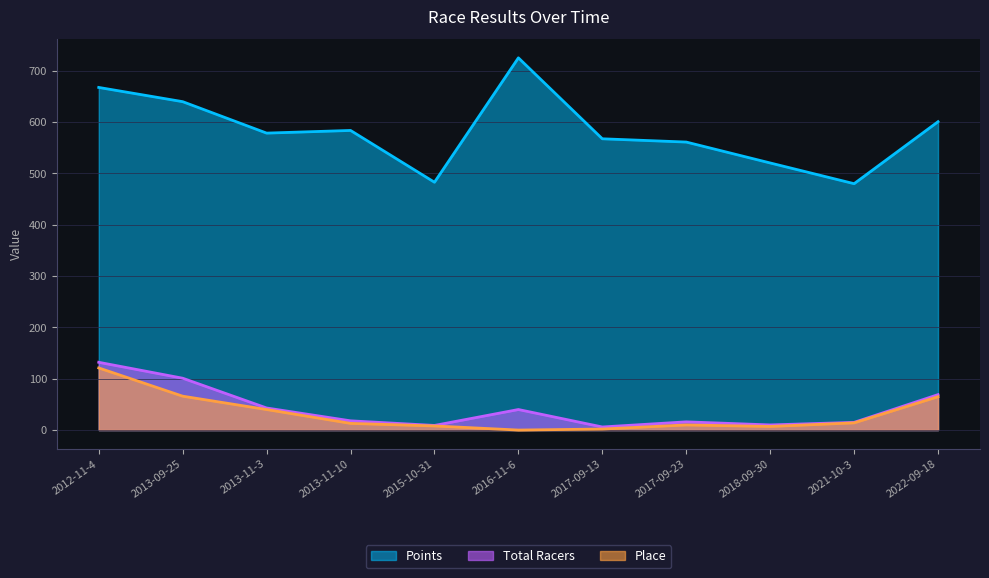

Reading right to left, list all the values displayed in this chart.

Points: 2022-09-18=600.6	2021-10-3=479.9	2018-09-30=520.3	2017-09-23=561.0	2017-09-13=567.4	2016-11-6=725.0	2015-10-31=482.7	2013-11-10=583.6	2013-11-3=578.4	2013-09-25=639.7	2012-11-4=667.4
Total Racers: 2022-09-18=69.0	2021-10-3=15.0	2018-09-30=10.0	2017-09-23=16.0	2017-09-13=6.0	2016-11-6=40.0	2015-10-31=9.0	2013-11-10=18.0	2013-11-3=43.0	2013-09-25=101.0	2012-11-4=132.0
Place: 2022-09-18=65.0	2021-10-3=14.0	2018-09-30=7.0	2017-09-23=10.0	2017-09-13=2.0	2016-11-6=0.0	2015-10-31=8.0	2013-11-10=13.0	2013-11-3=40.0	2013-09-25=66.0	2012-11-4=121.0